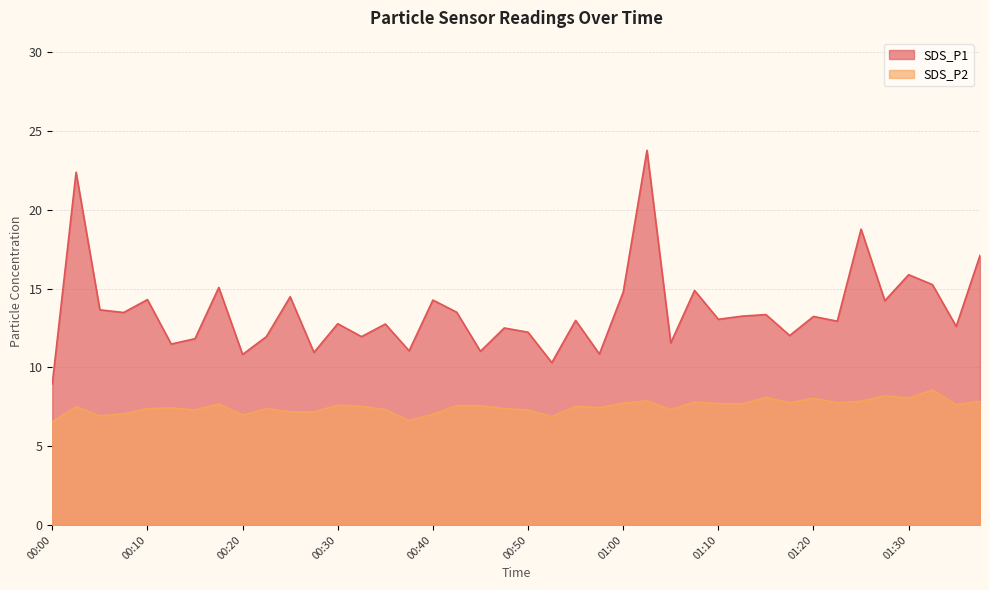

What is the label of the 1st point from the left?

00:00